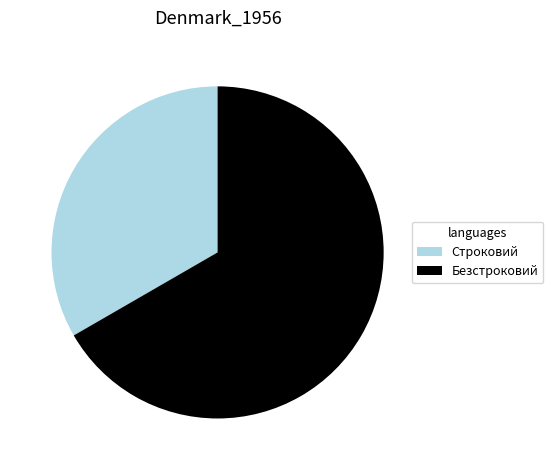

Which has a higher value, Строковий or Безстроковий?

Безстроковий